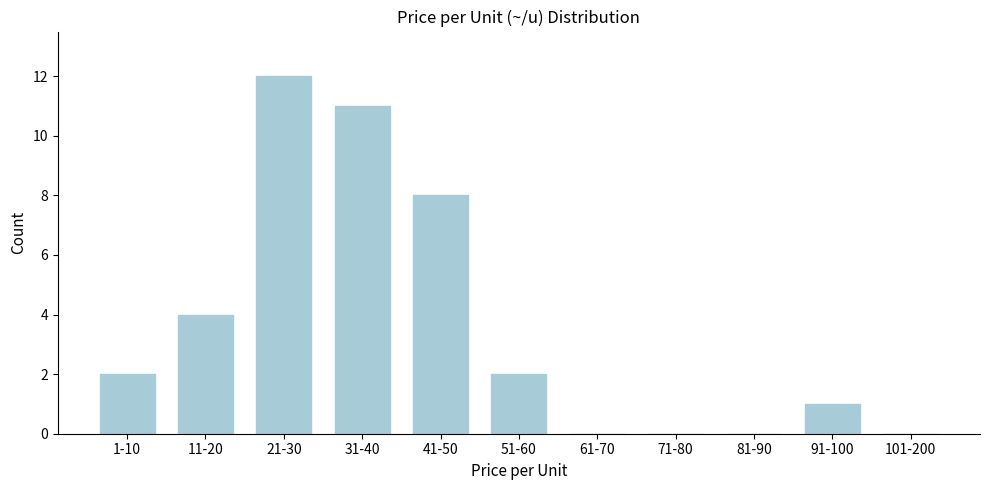

Reading left to right, list all the values displayed in this chart.

1-10=2	11-20=4	21-30=12	31-40=11	41-50=8	51-60=2	61-70=0	71-80=0	81-90=0	91-100=1	101-200=0